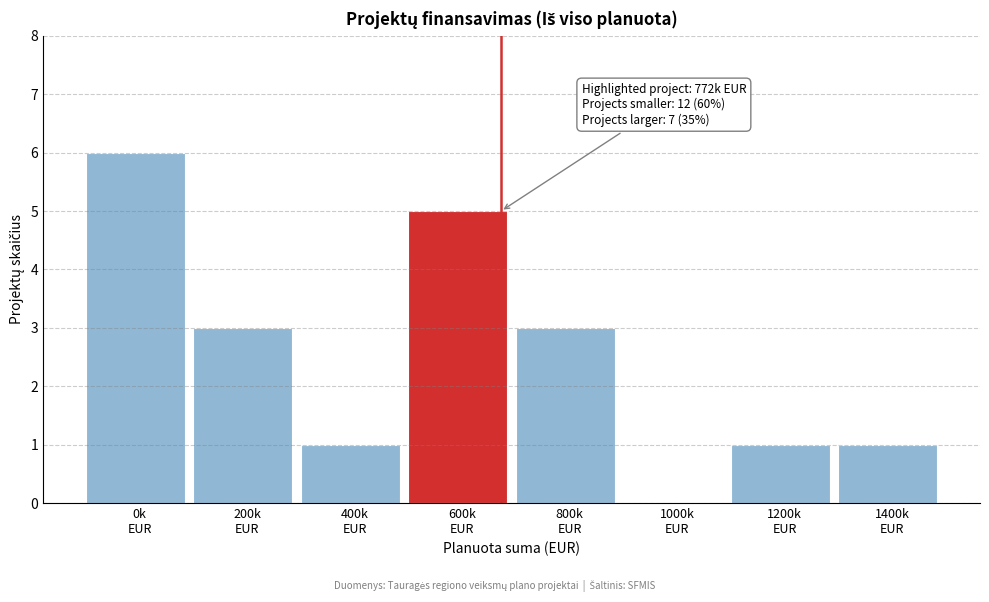

What is the maximum value shown in the chart?

6